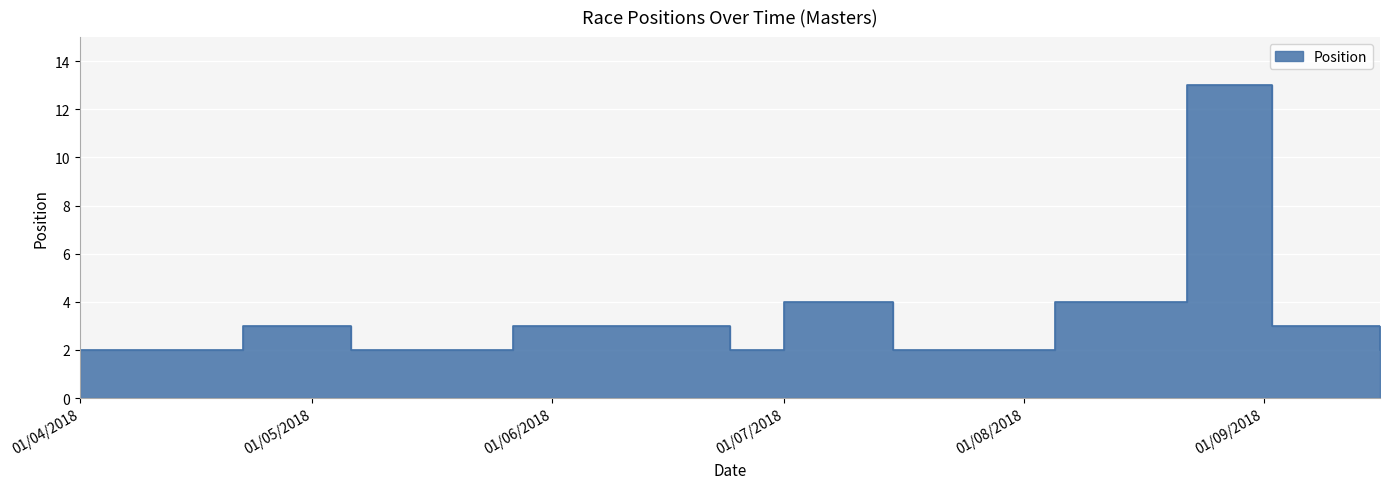

Rank the categories by value from highest to lowest.

22/08/2018, 01/07/2018, 05/08/2018, 22/04/2018, 27/05/2018, 17/06/2018, 02/09/2018, 01/04/2018, 06/05/2018, 24/06/2018, 15/07/2018, 16/09/2018